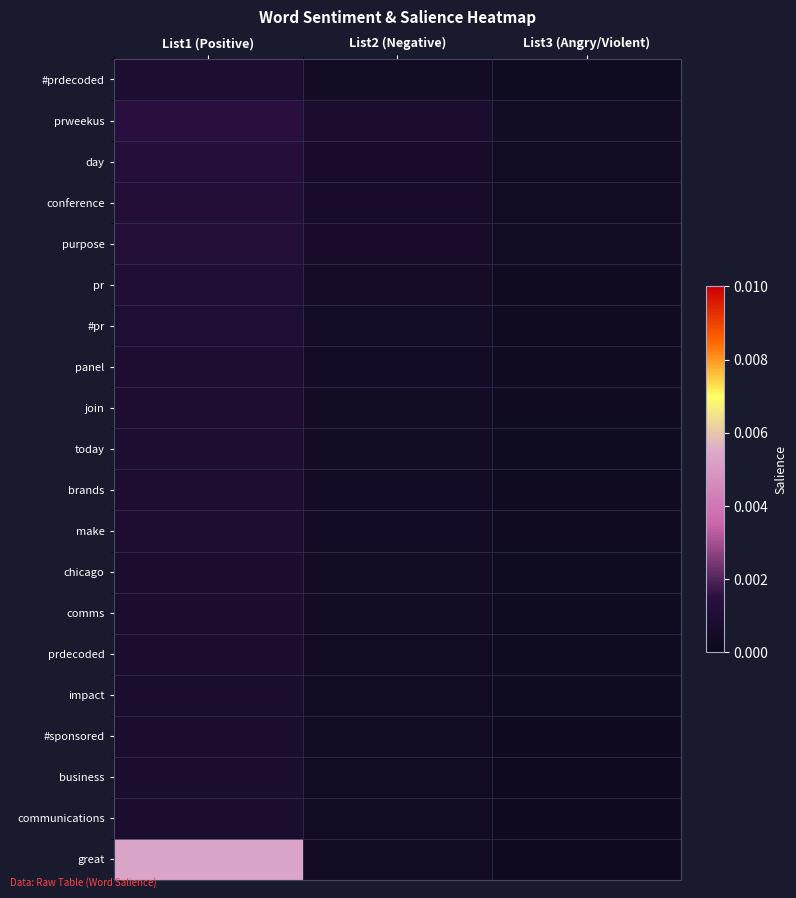

List the series in order of their peak value, lowest first.

communications, #sponsored, business, impact, prdecoded, chicago, comms, #prdecoded, today, join, panel, brands, make, #pr, pr, conference, purpose, day, prweekus, great